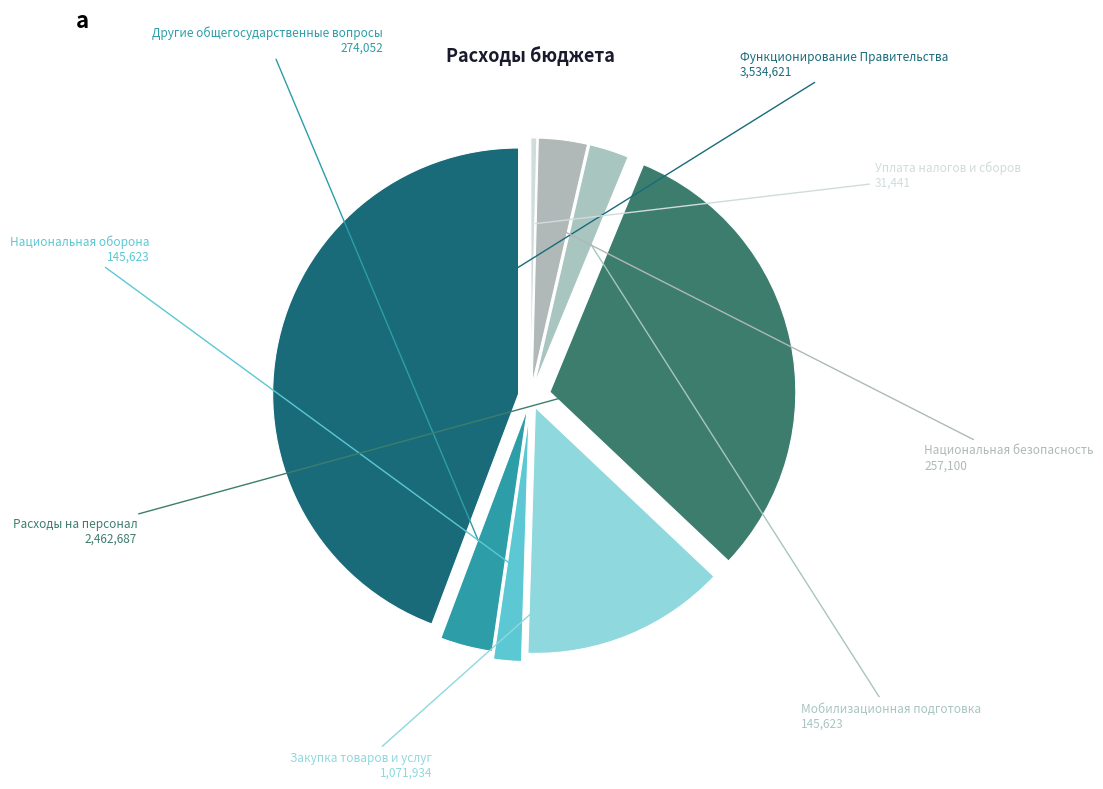

What is the smallest slice in the pie chart?

Уплата налогов и сборов